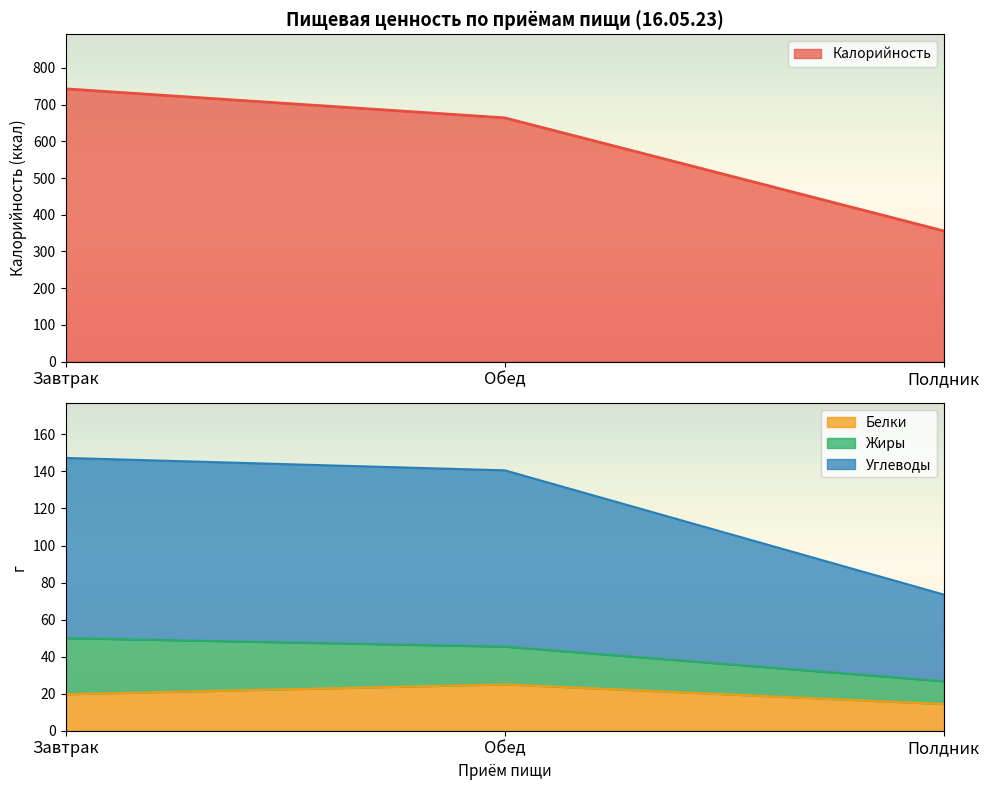

What position from the right is Обед?

2